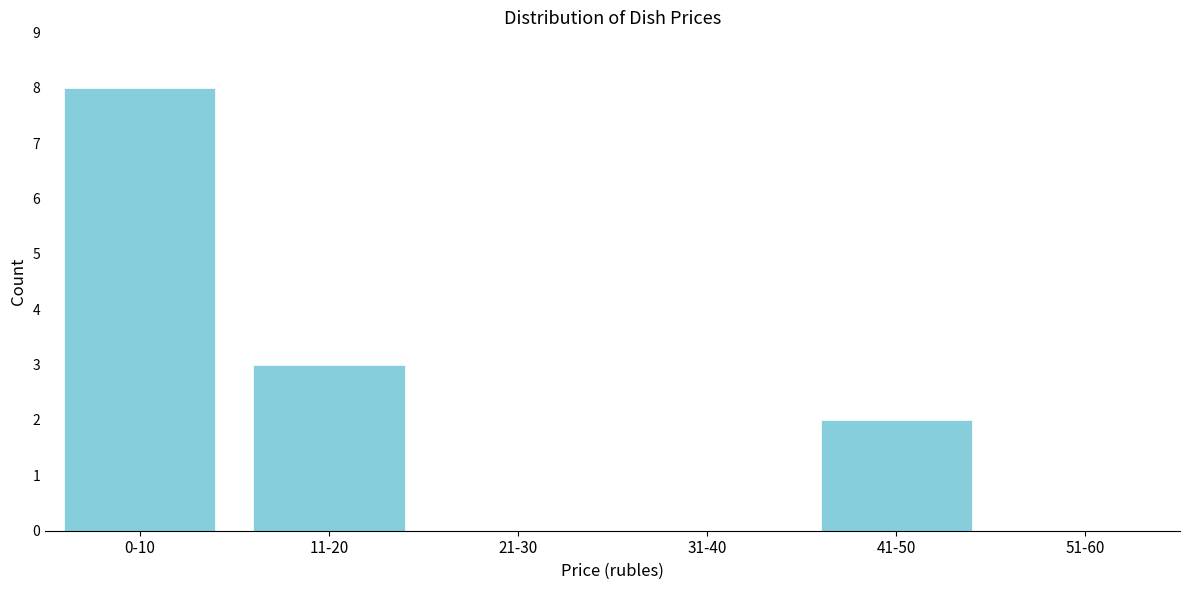

Reading left to right, list all the values displayed in this chart.

0-10=8	11-20=3	21-30=0	31-40=0	41-50=2	51-60=0